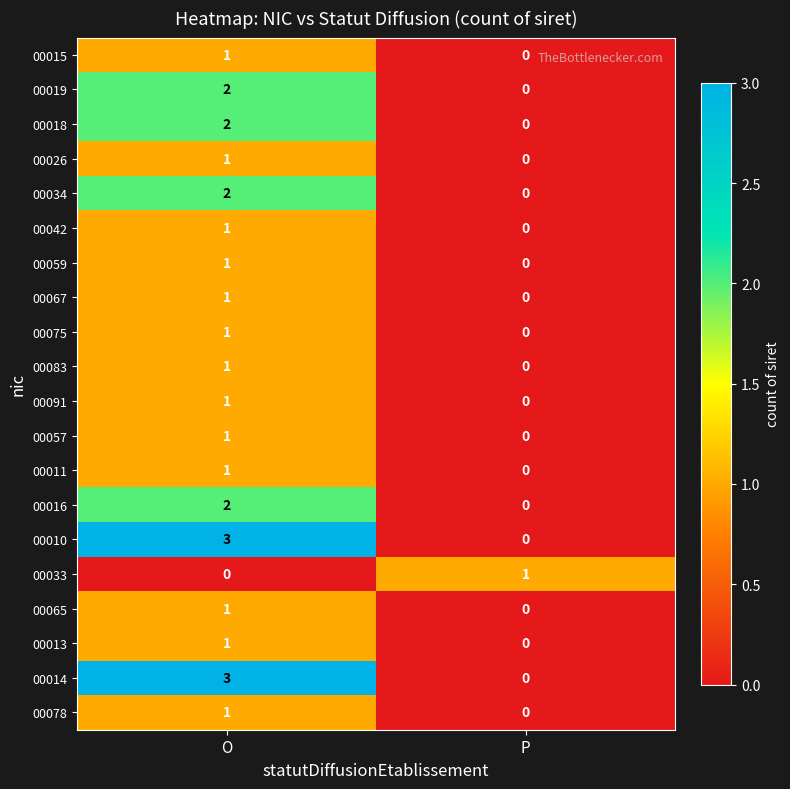

List the labels in order of 00075 value, largest first.

O, P